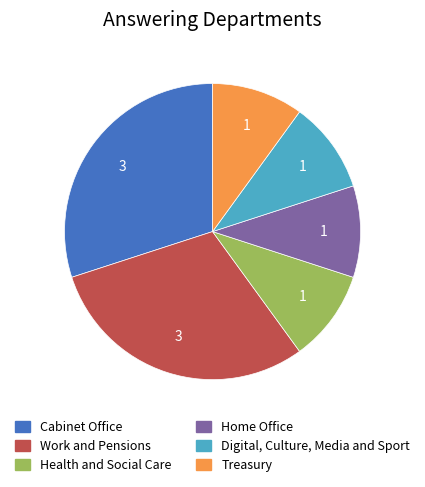

Is there a majority slice in this chart?

No